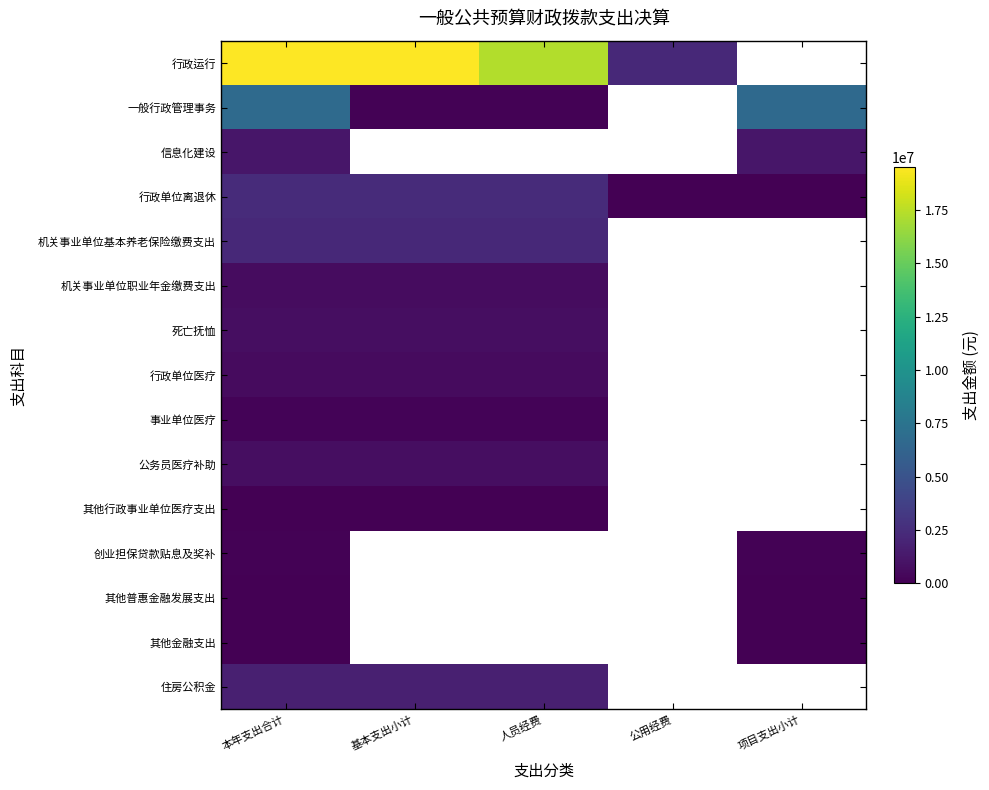

What is the minimum value shown in the chart?

3000.0